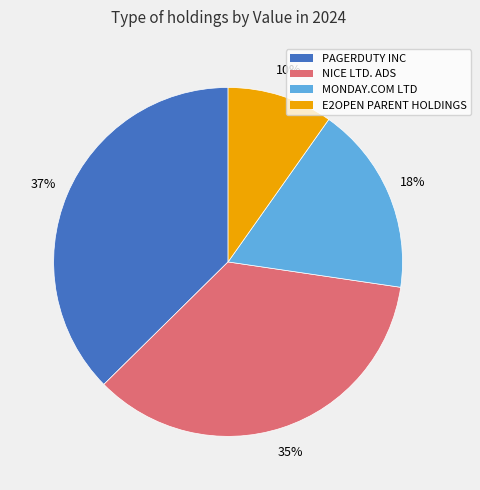

Is there a majority slice in this chart?

No